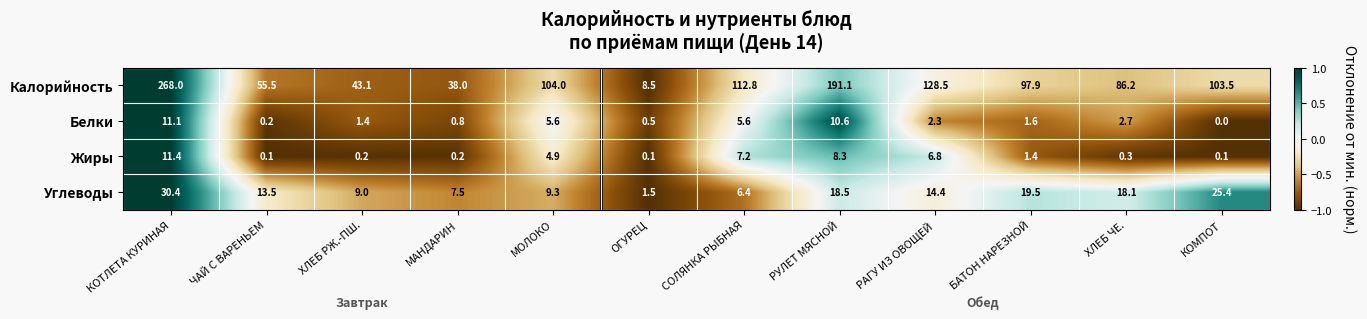

How many values in Белки are above zero?

11